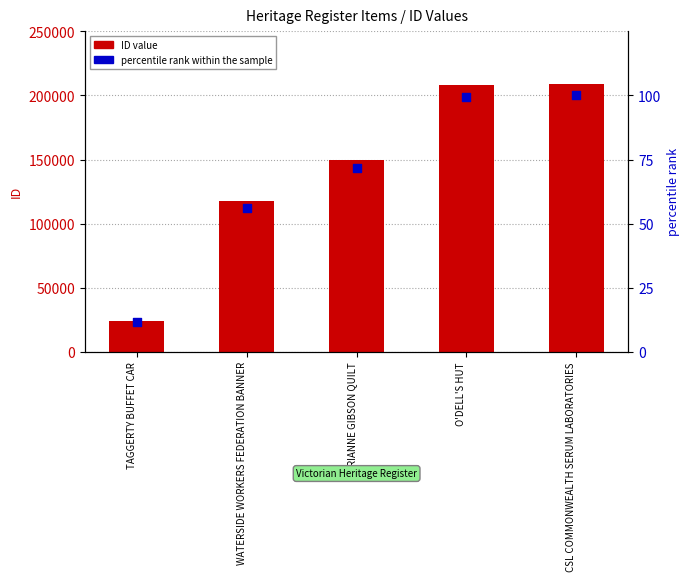

Which series has the widest spread of Y values?

ID value